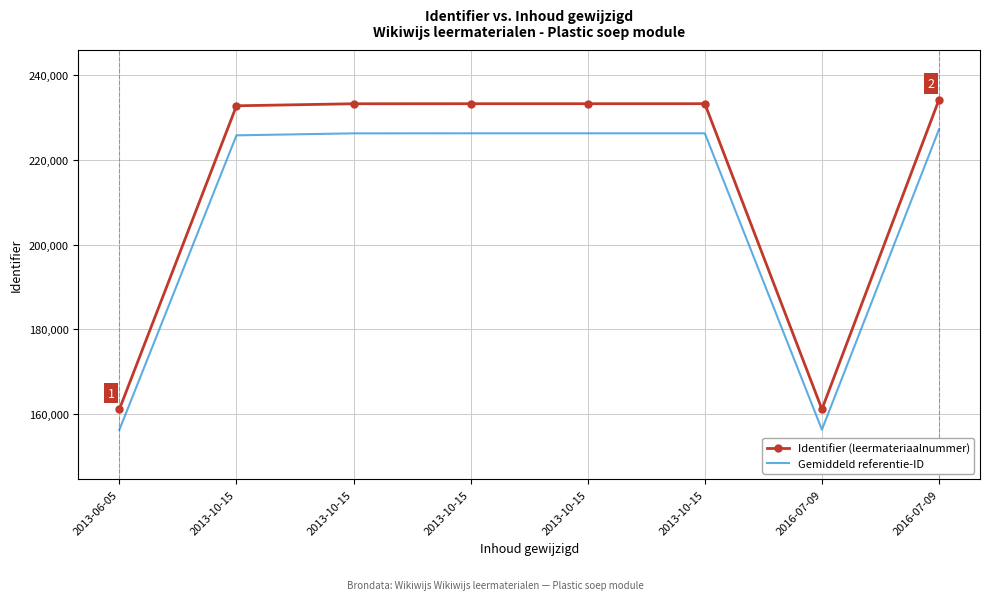

Where is the first local maximum for Gemiddeld referentie-ID?

2013-10-15